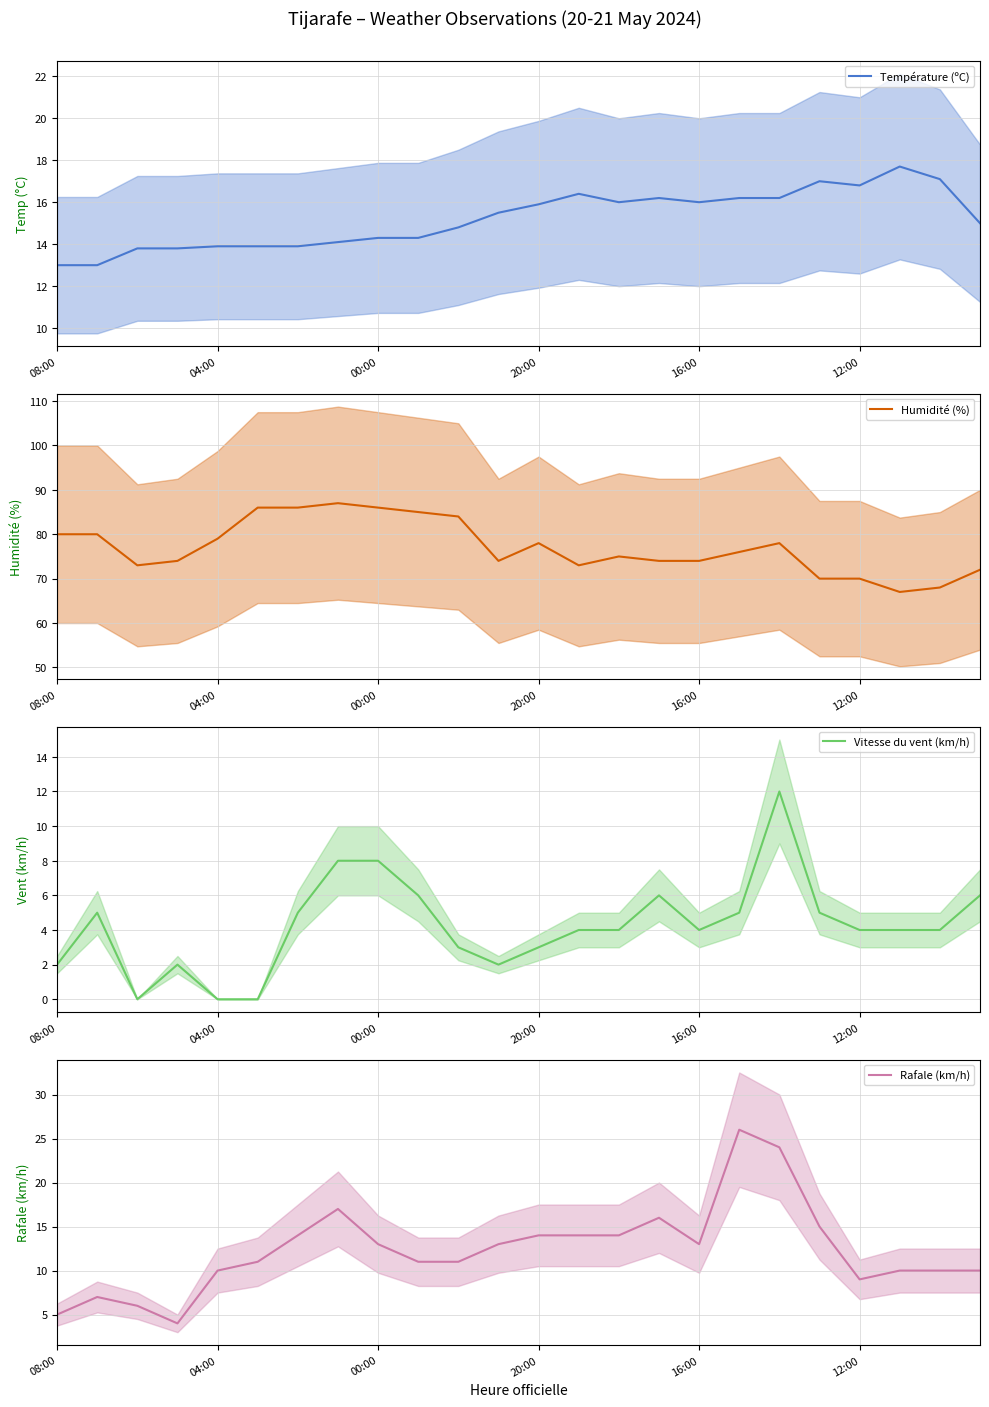

What are all the series names shown in the legend?

Température (ºC), Humidité (%), Vitesse du vent (km/h), Rafale (km/h)